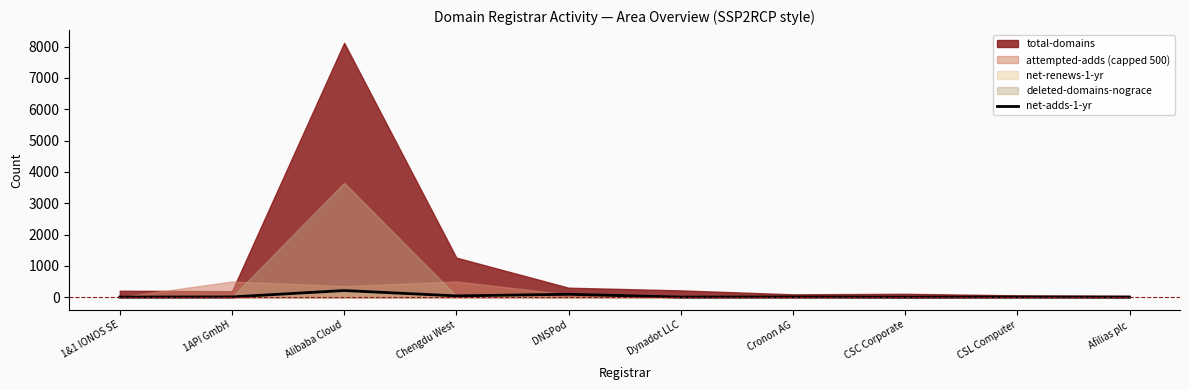

At which label does the data first exceed 5?

1API GmbH